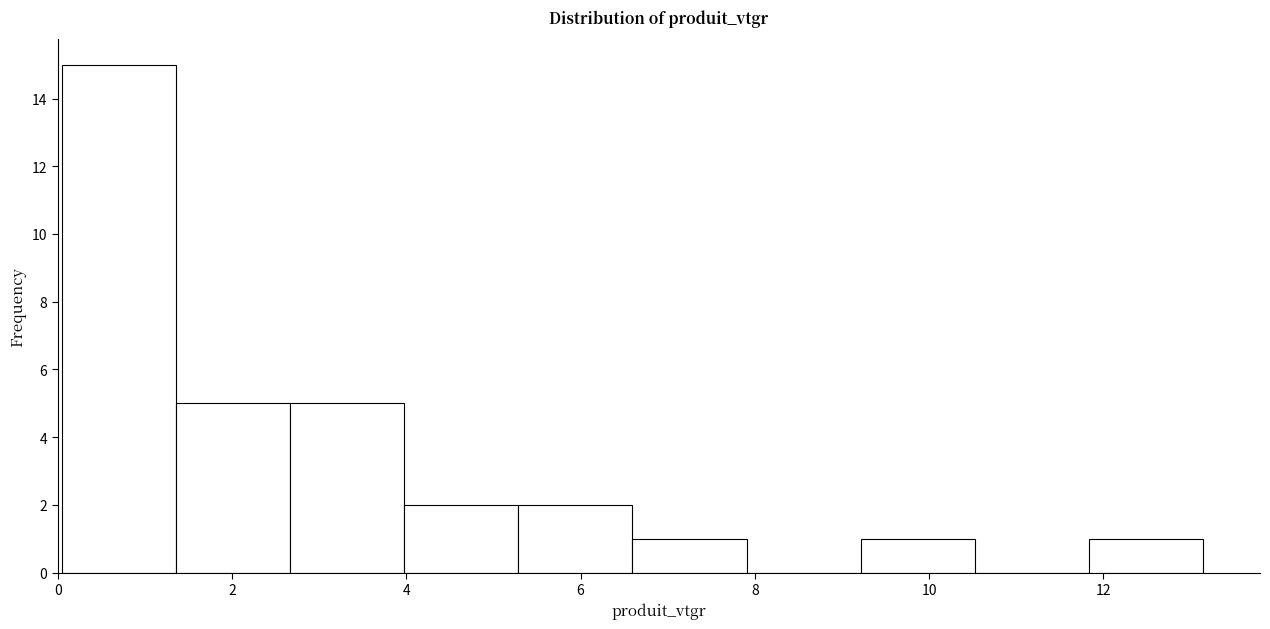

What is the height of the bar covering 0.0 to 1.4 on the x-axis? Neither the bar edges nor the heights are printed on the chart, so give them approximately, as read against the axes.

15